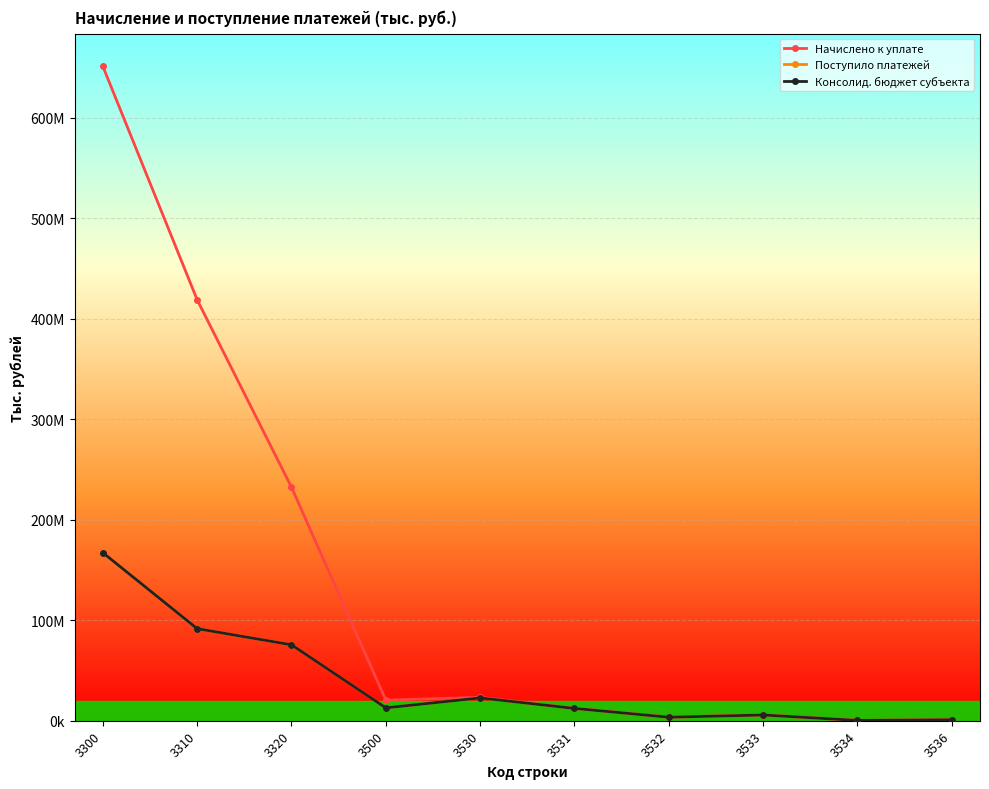

What are all the series names shown in the legend?

Начислено к уплате, Поступило платежей, Консолид. бюджет субъекта